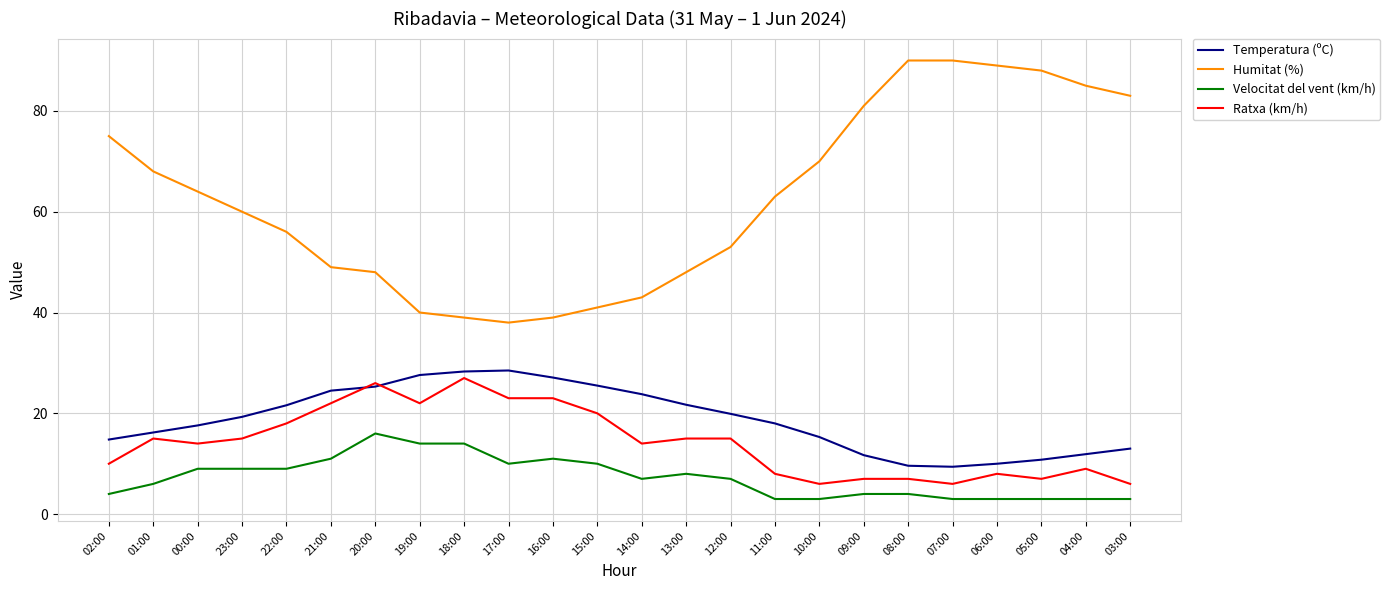

The value of Temperatura (ºC) at 03:00 is 13.0. True or false?

True